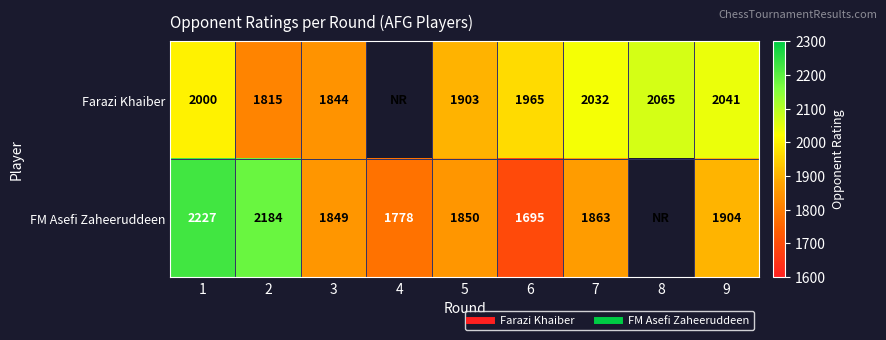

Which series has the widest spread of values?

FM Asefi Zaheeruddeen